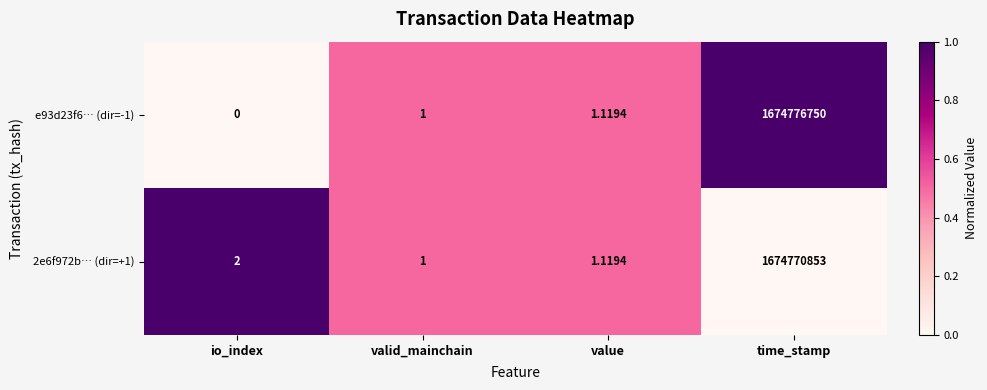

At which label is 2e6f972b… (dir=+1) closest to 837385427?

io_index